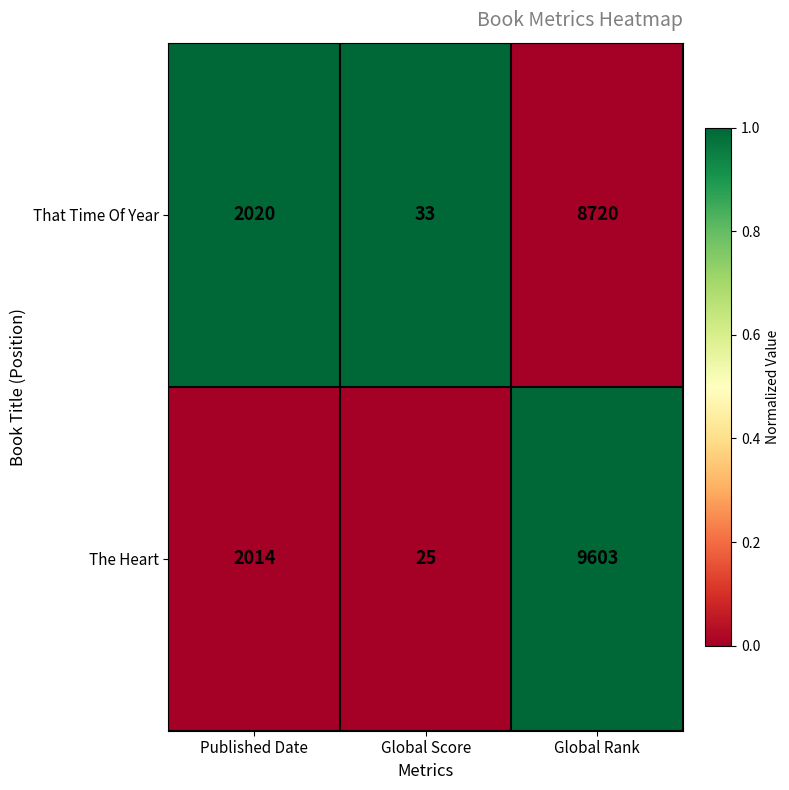

Rank the series at Published Date from lowest to highest value.

The Heart, That Time Of Year